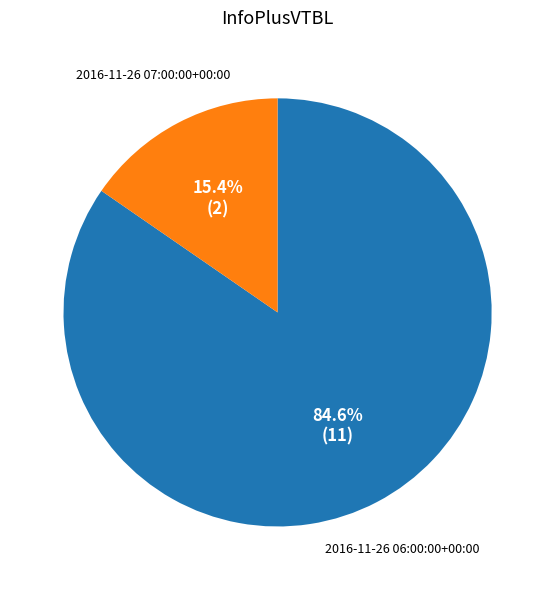

Is there any slice that represents more than half of the pie?

Yes